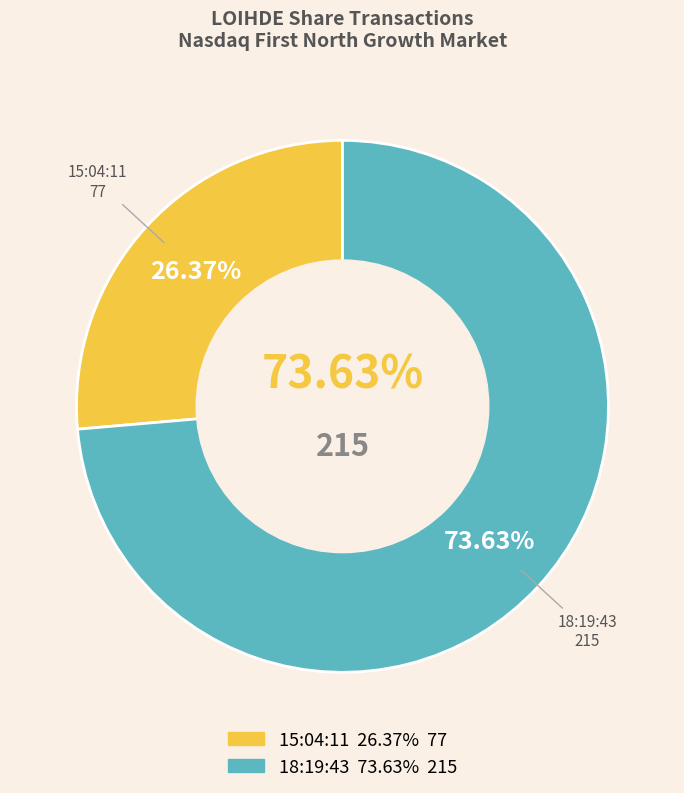

Does 18:19:43 account for over 50% of the chart?

Yes